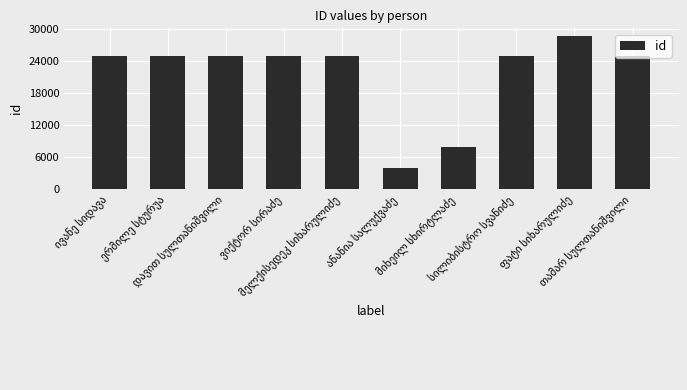

What is the smallest value displayed?

3944